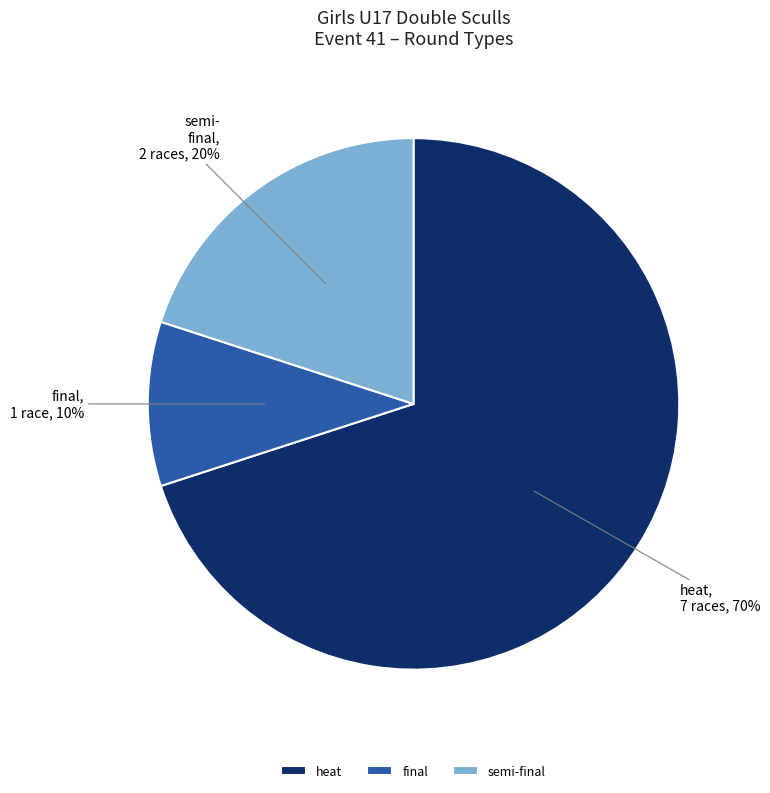

Combined, do final and semi-final account for over 50%?

No